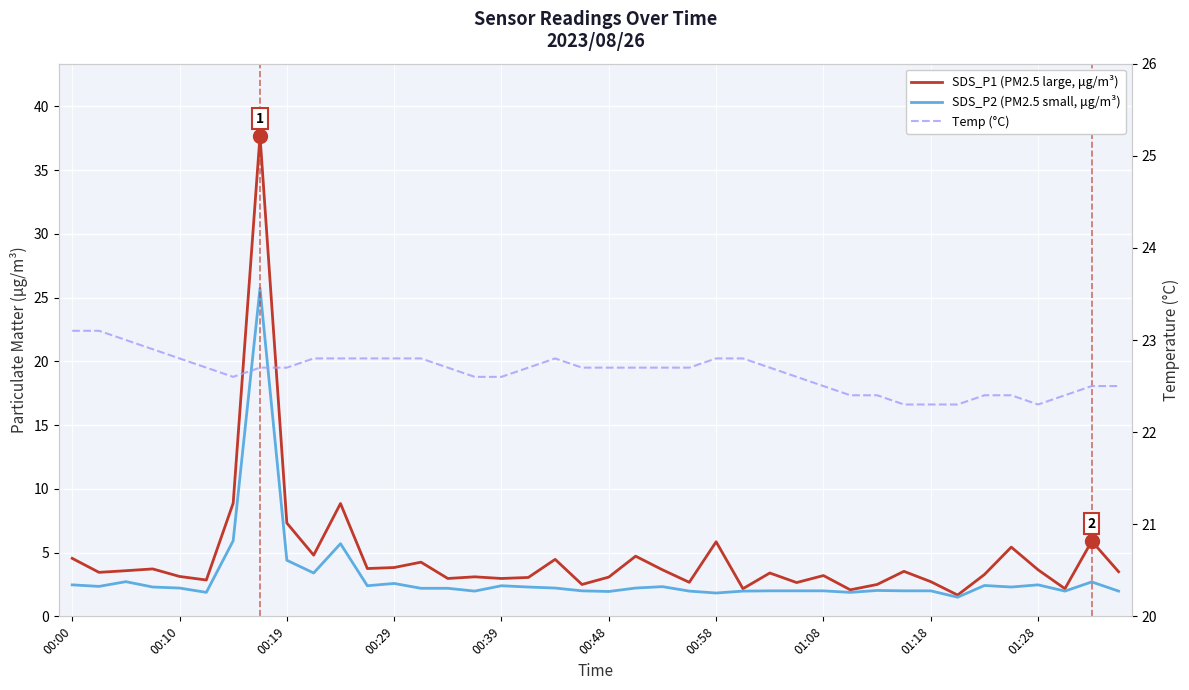

True or false: SDS_P2 (PM2.5 small, μg/m³) and SDS_P1 (PM2.5 large, μg/m³) cross at least once.

False